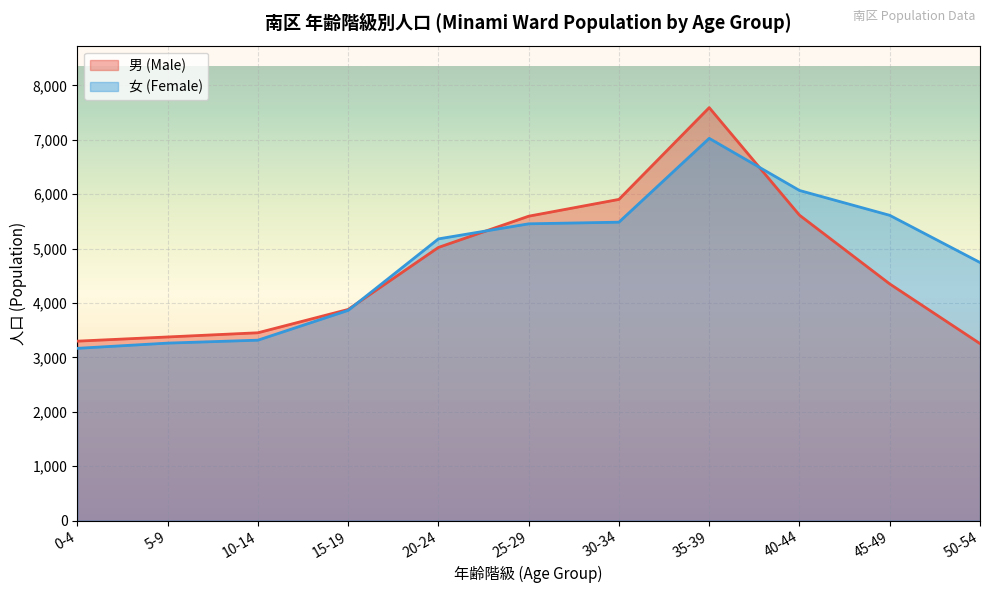

The 男 (Male) series shows 5020 at 20-24. True or false?

True